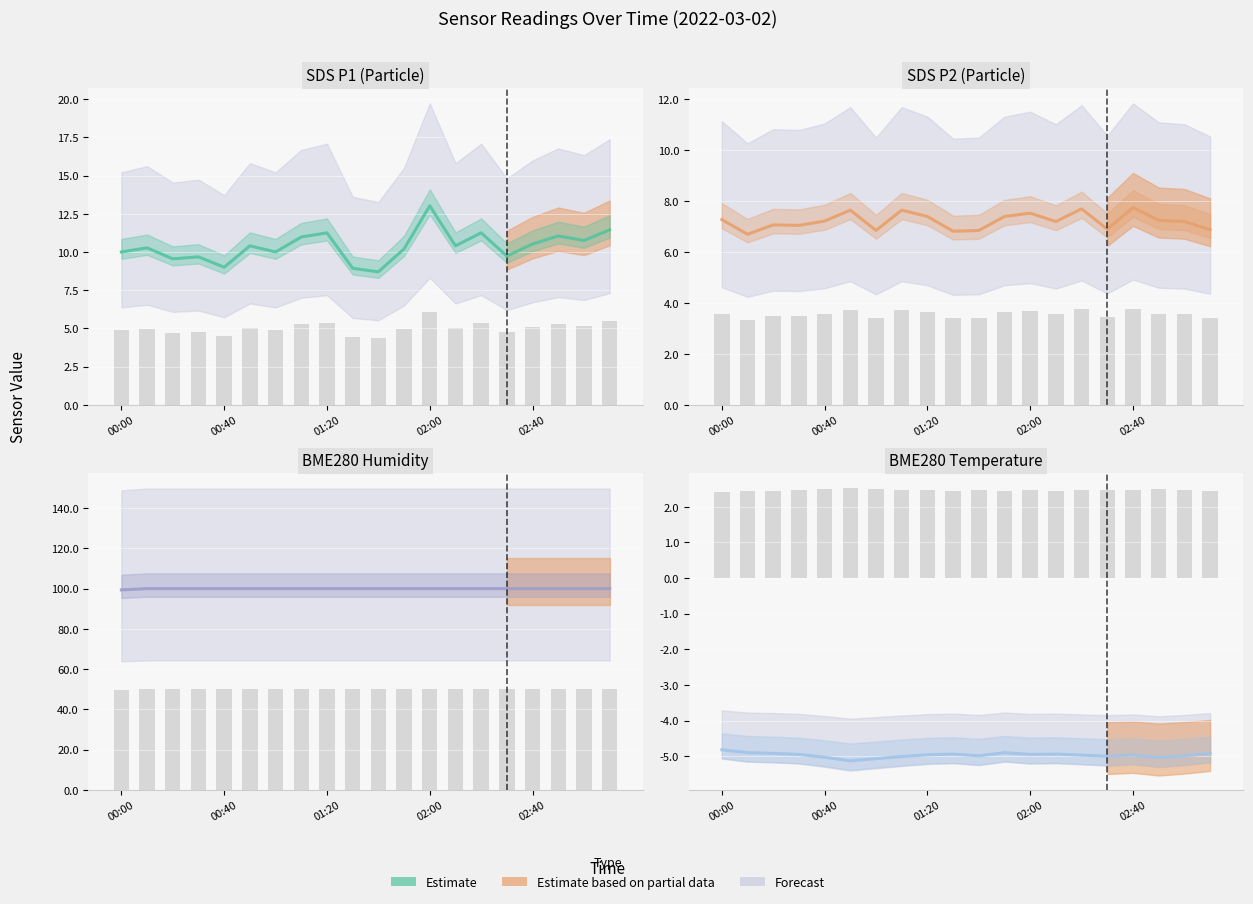

How many data points does each series have?

20